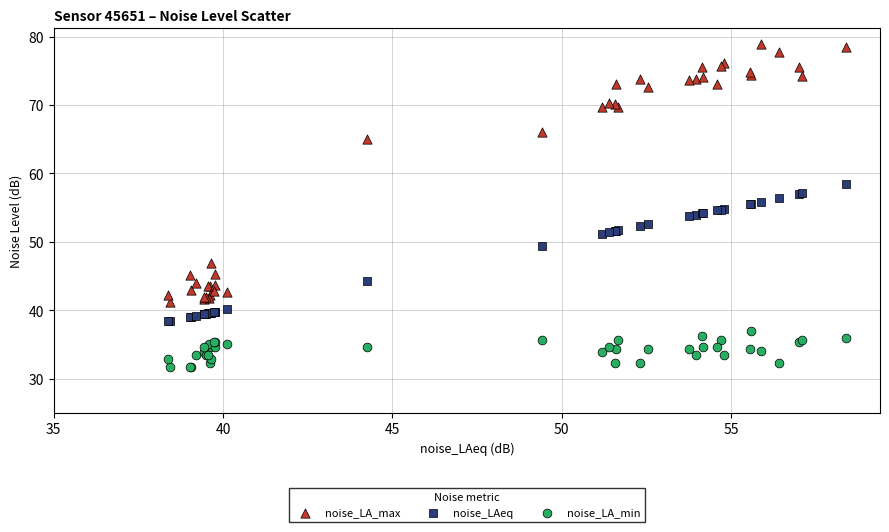

Which series reaches the maximum Y coordinate?

noise_LA_max